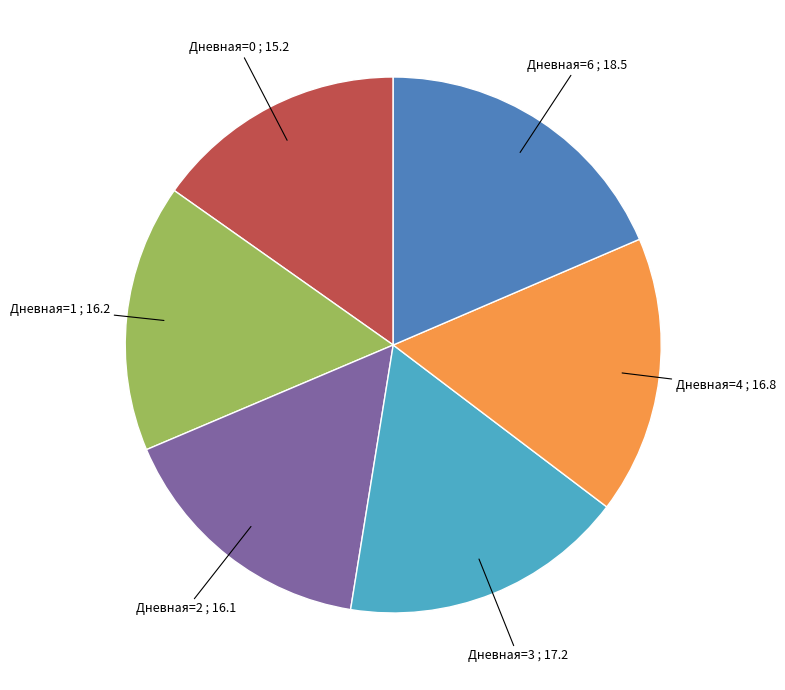

Is there a majority slice in this chart?

No